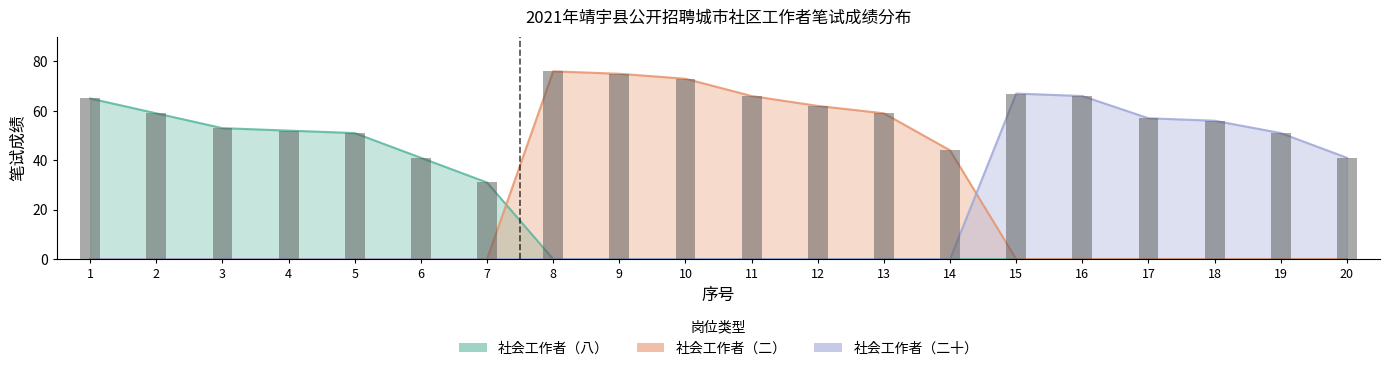

How many data points in 社会工作者（二） are above 0?

7